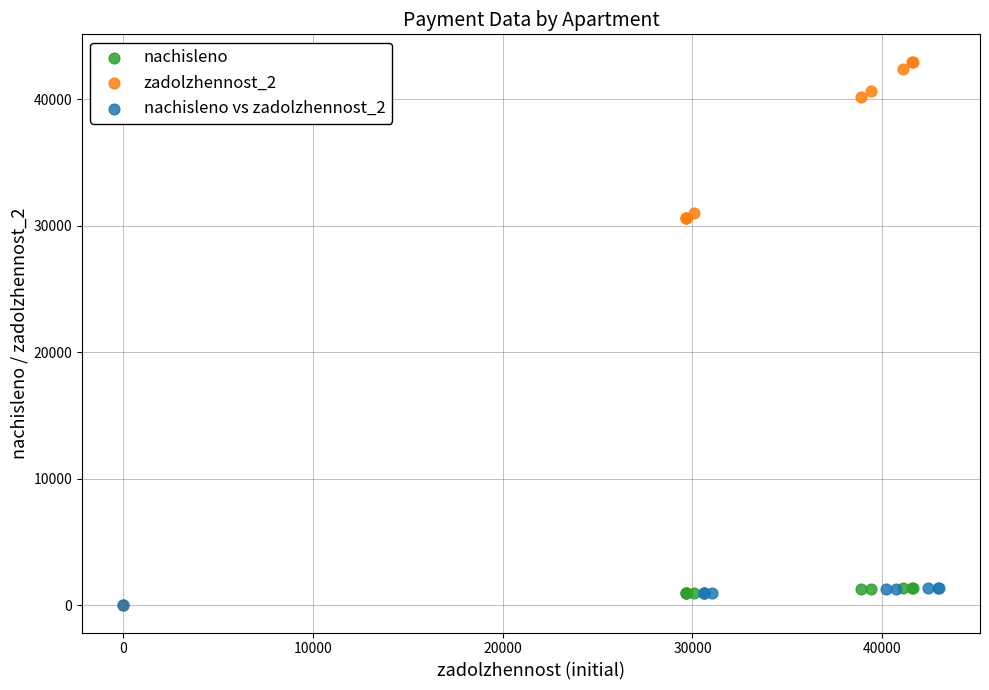

Which series has the widest spread of Y values?

zadolzhennost_2